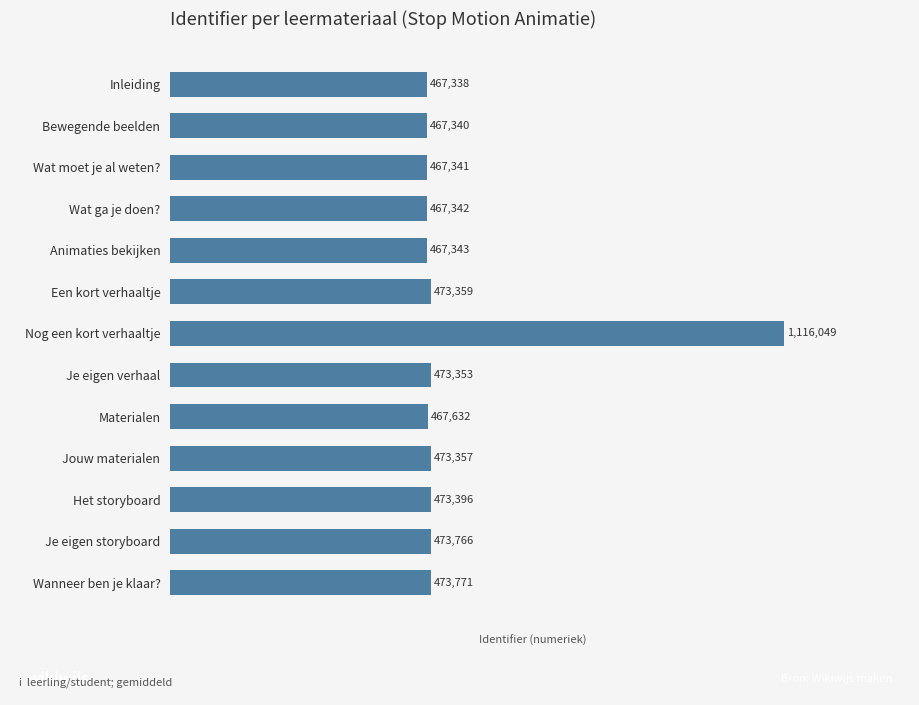

The value at Bewegende beelden is 673271. True or false?

False